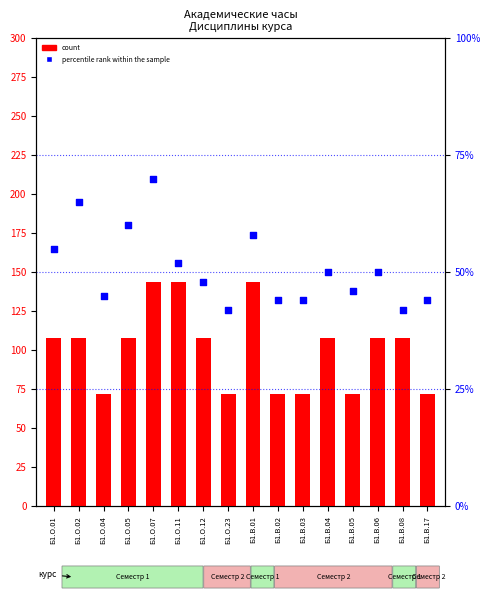

Which series has the widest spread of Y values?

count